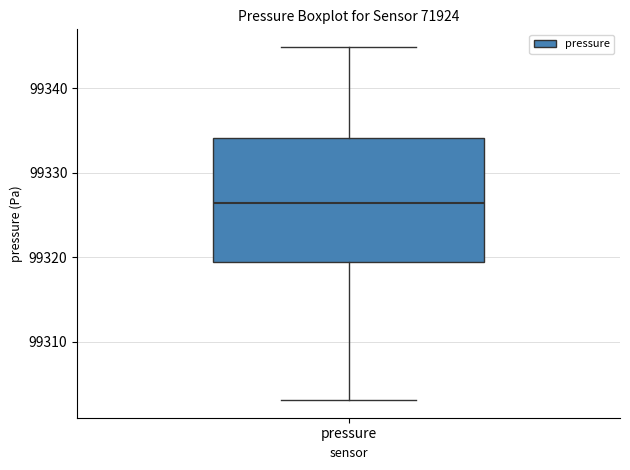

Transcribe this box plot: give where the median line is, the range the box spans, and where the two whiskers end, as read against the y-axis. The values are not printed on the chart, so give them approximately, as read against the axis.

median 99326, box 99319 to 99334, whiskers 99303 to 99345